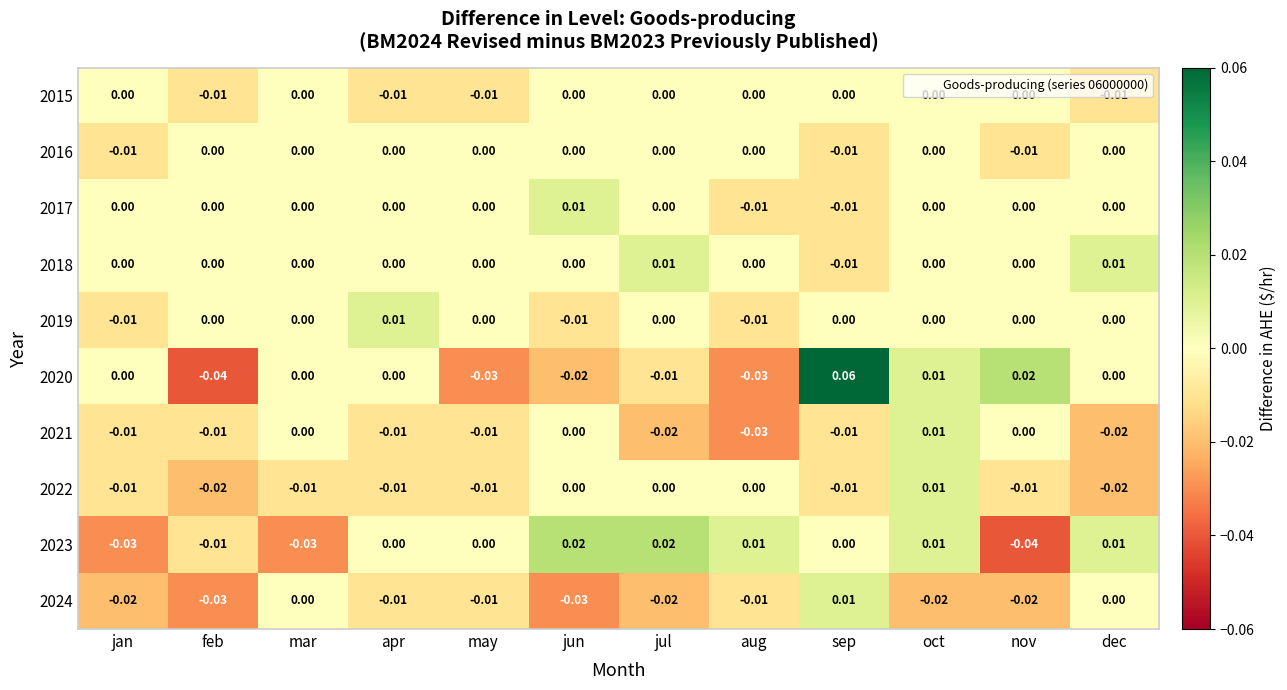

At which label does 2021 reach its minimum?

aug